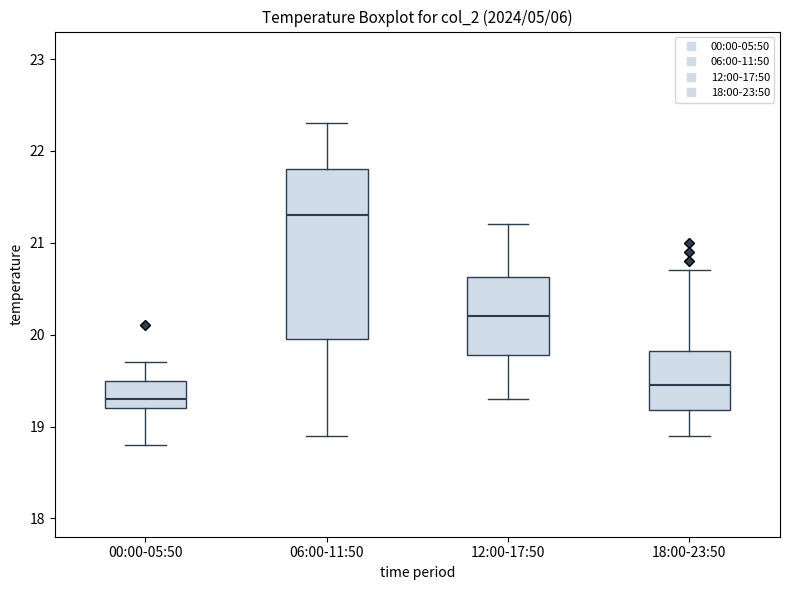

Where does the median line of the box for 18:00-23:50 sit on the y-axis? The values are not printed on the chart, so give them approximately, as read against the axis.

19.5